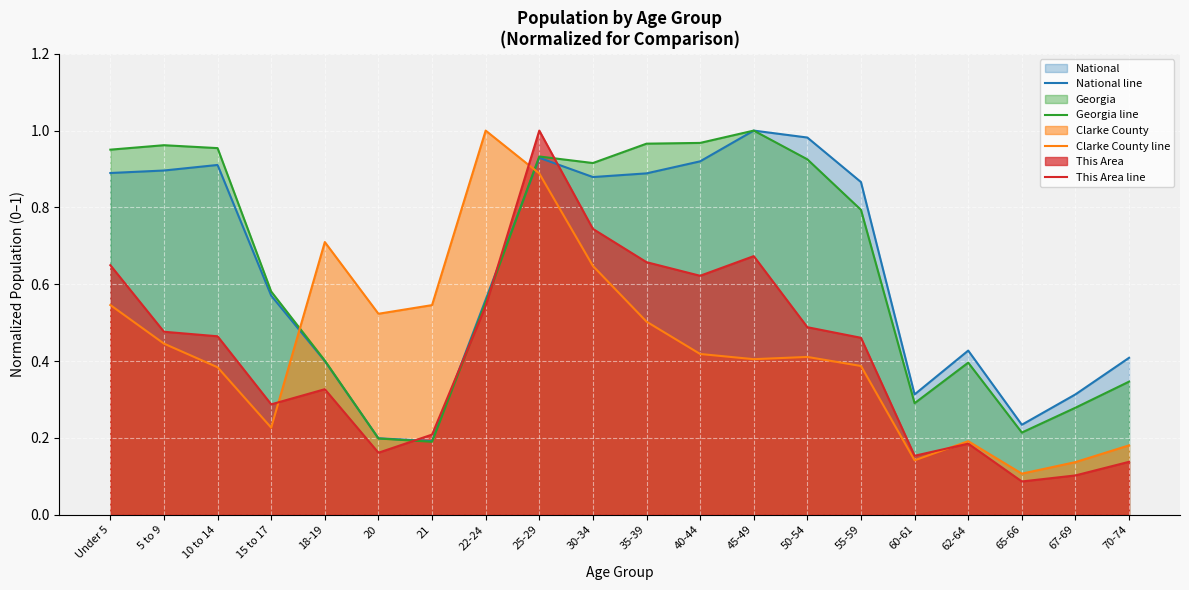

What is the difference between the maximum and minimum values in the Clarke County line series?

0.9